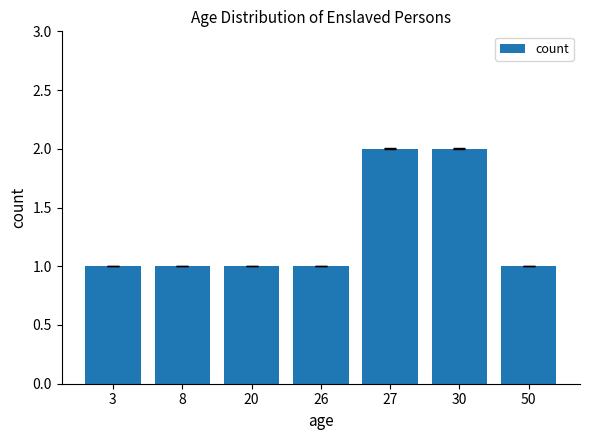

Is it true that the value at 26 is 1?

True